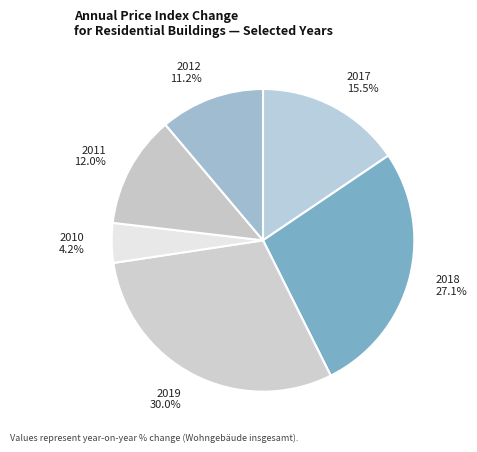

Rank the categories by value from highest to lowest.

2019, 2018, 2017, 2011, 2012, 2010